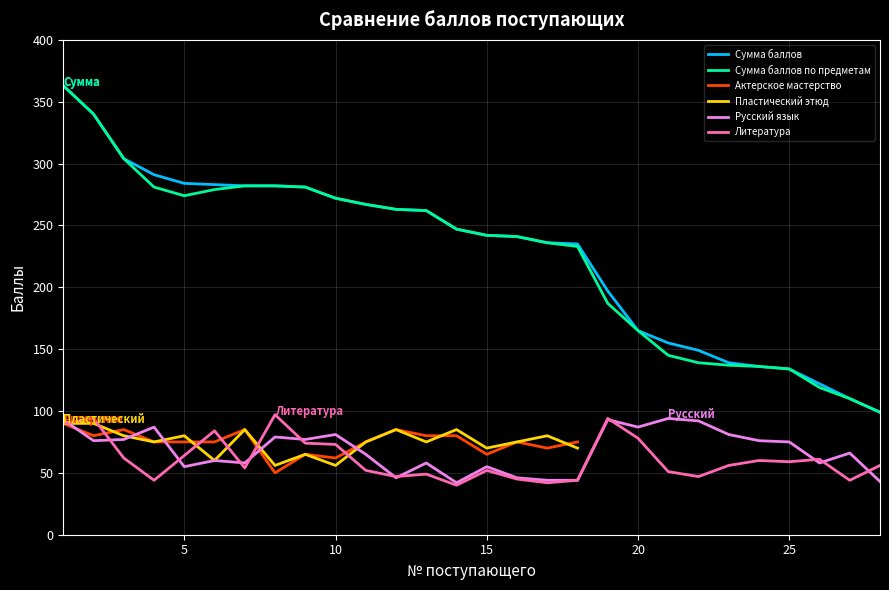

Does the chart have visible grid lines?

Yes